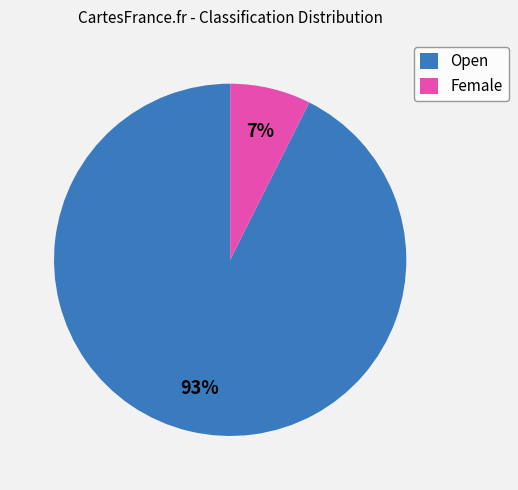

To the nearest percent, what percentage of the pie is Open?

93%